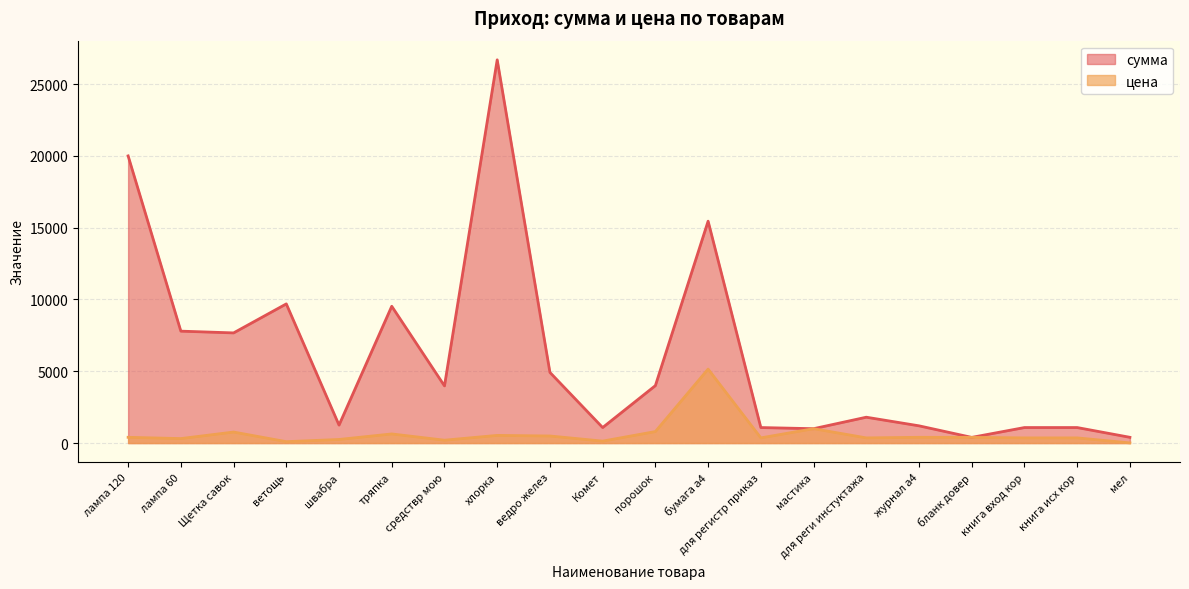

Rank the categories by сумма value from lowest to highest.

бланк довер, мел, мастика, Комет, для регистр приказ, книга вход кор, книга исх кор, журнал а4, швабра, для реги инстуктажа, средствр мою, порошок, ведро желез, Щетка савок, лампа 60, тряпка, ветощь, бумага а4, лампа 120, хлорка